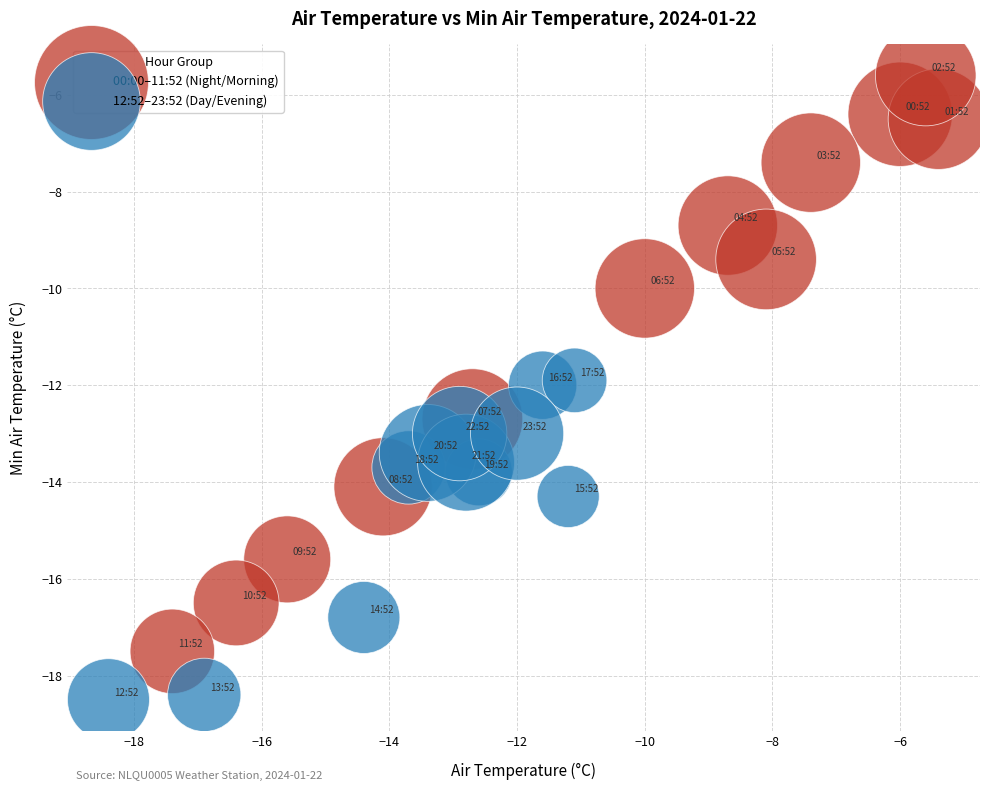

Which series reaches the minimum Y coordinate?

12:52–23:52 (Day/Evening)